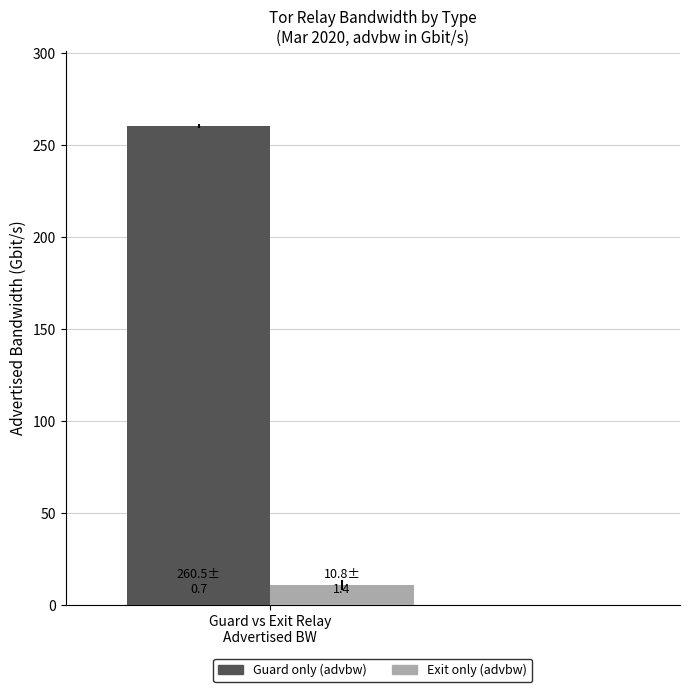

Which series has the widest spread of values?

Guard only (advbw)